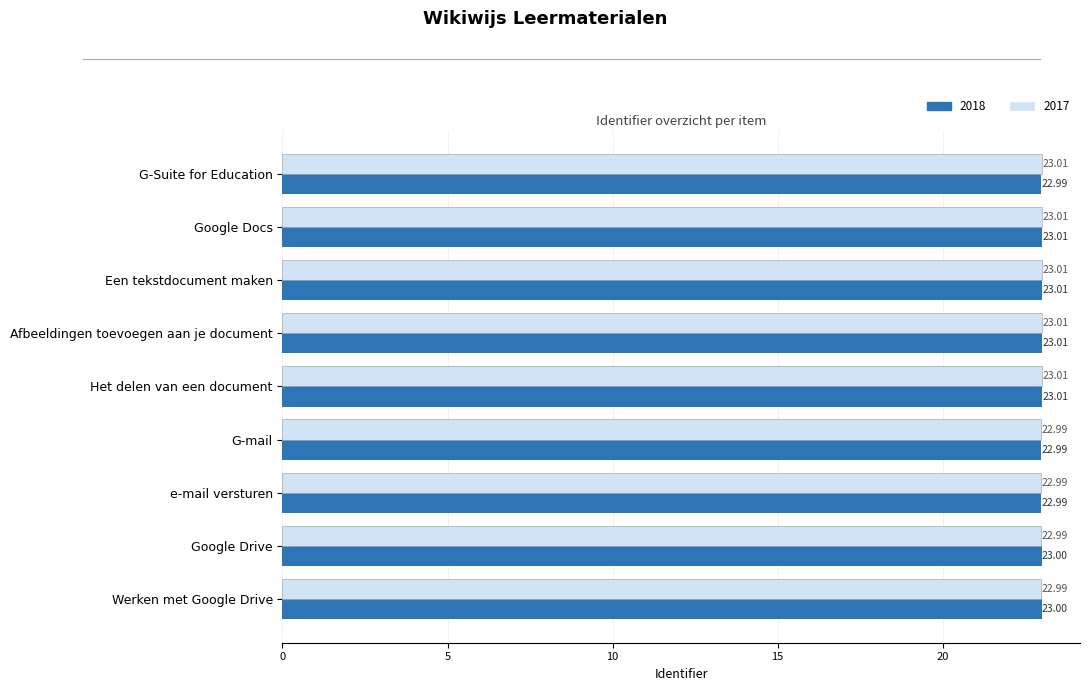

What is the average value of the 2018 series?

23.0